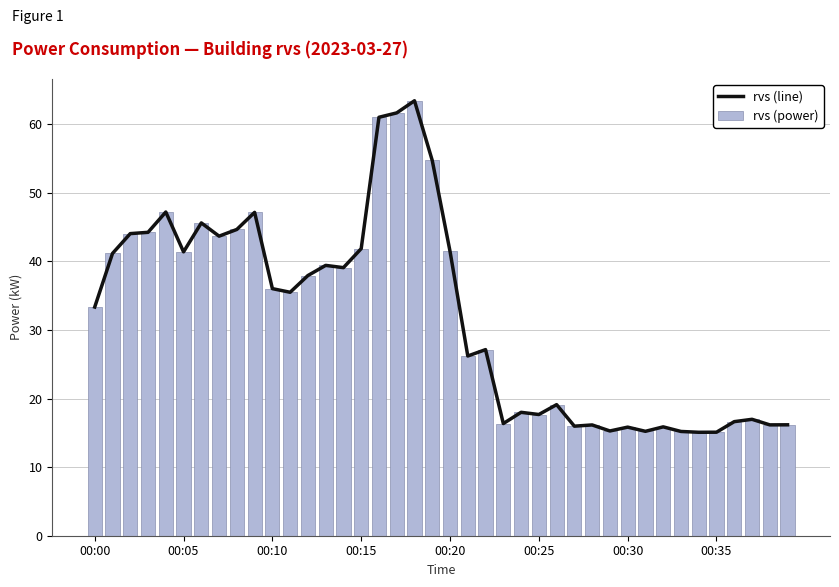

What is the difference between the maximum and minimum values in the rvs (power) series?

48.3